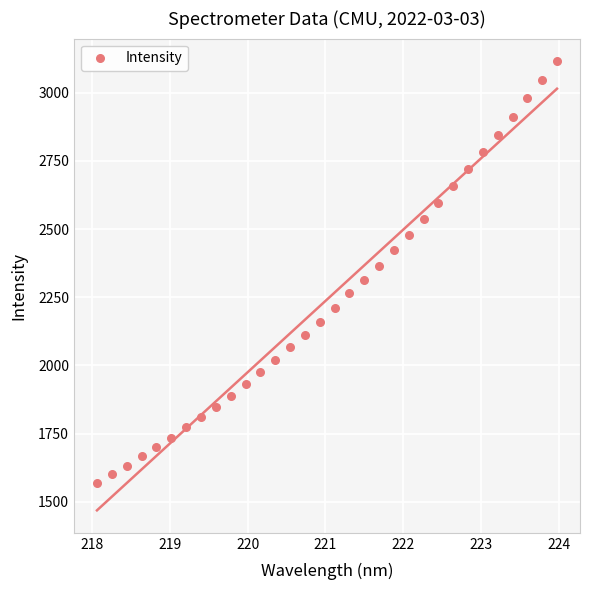

What is the range of Y values (max minus min)?

1547.4